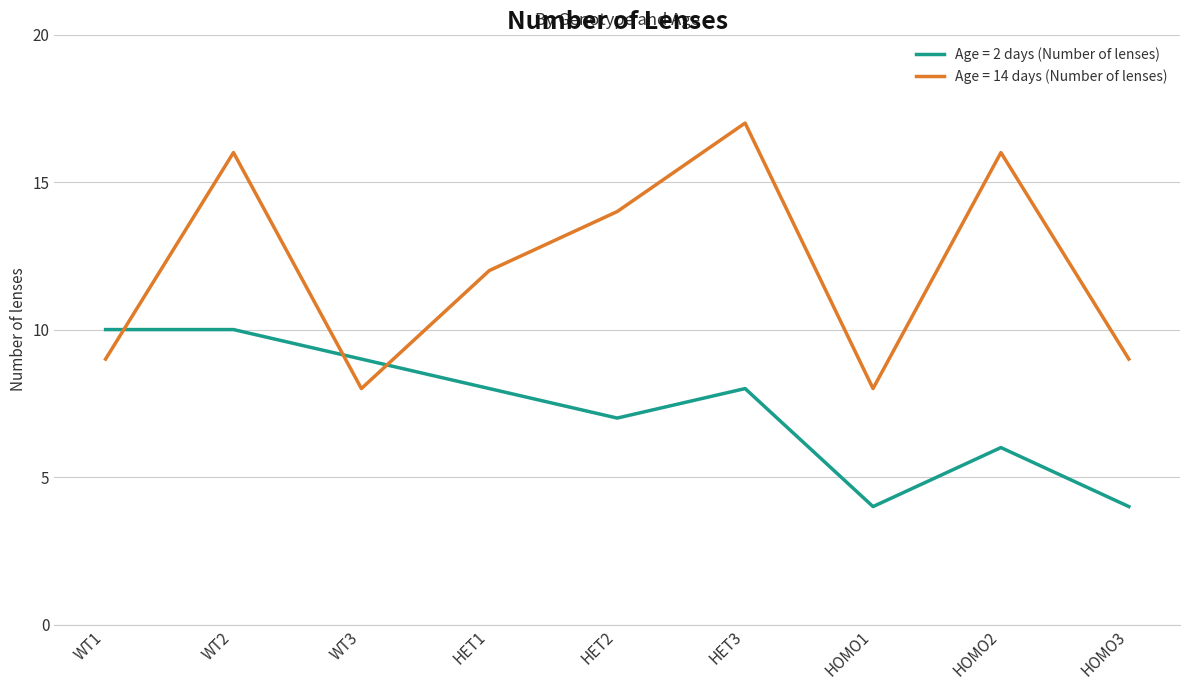

At which category is the sum across all series the highest?

WT2